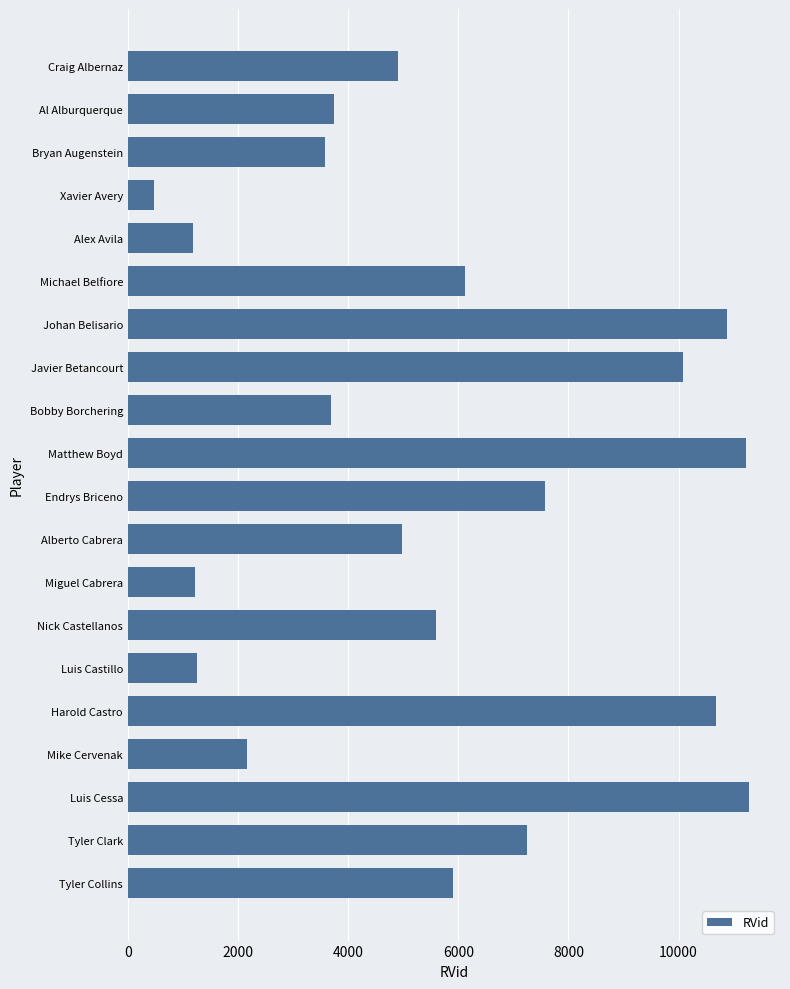

What is the label of the 20th bar from the top?

Tyler Collins